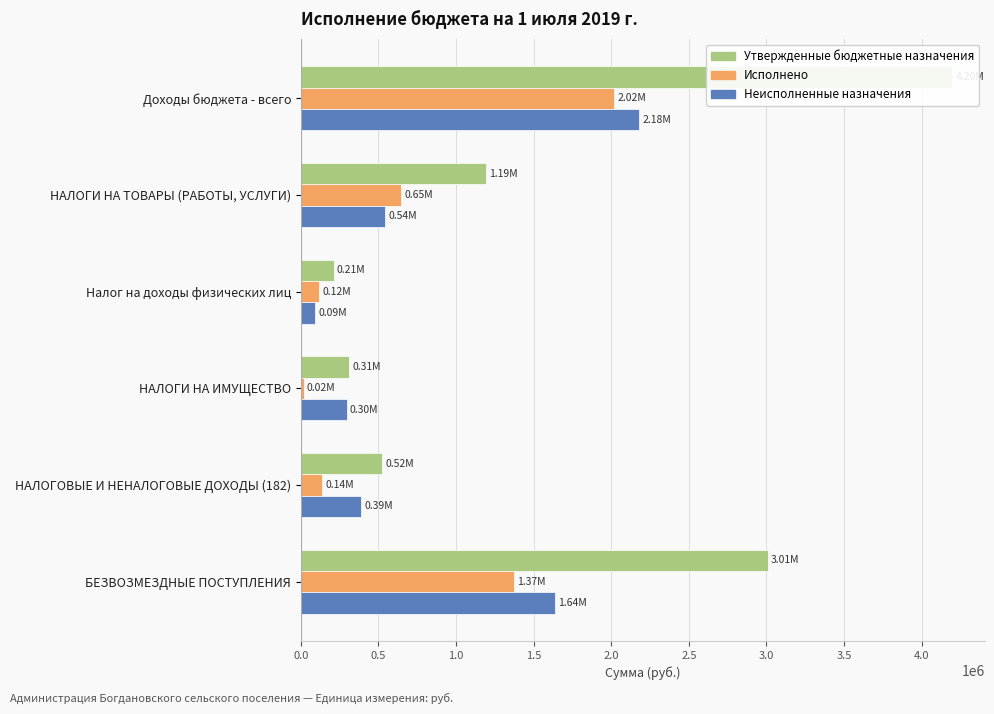

What position from the right is НАЛОГИ НА ТОВАРЫ (РАБОТЫ, УСЛУГИ)?

5